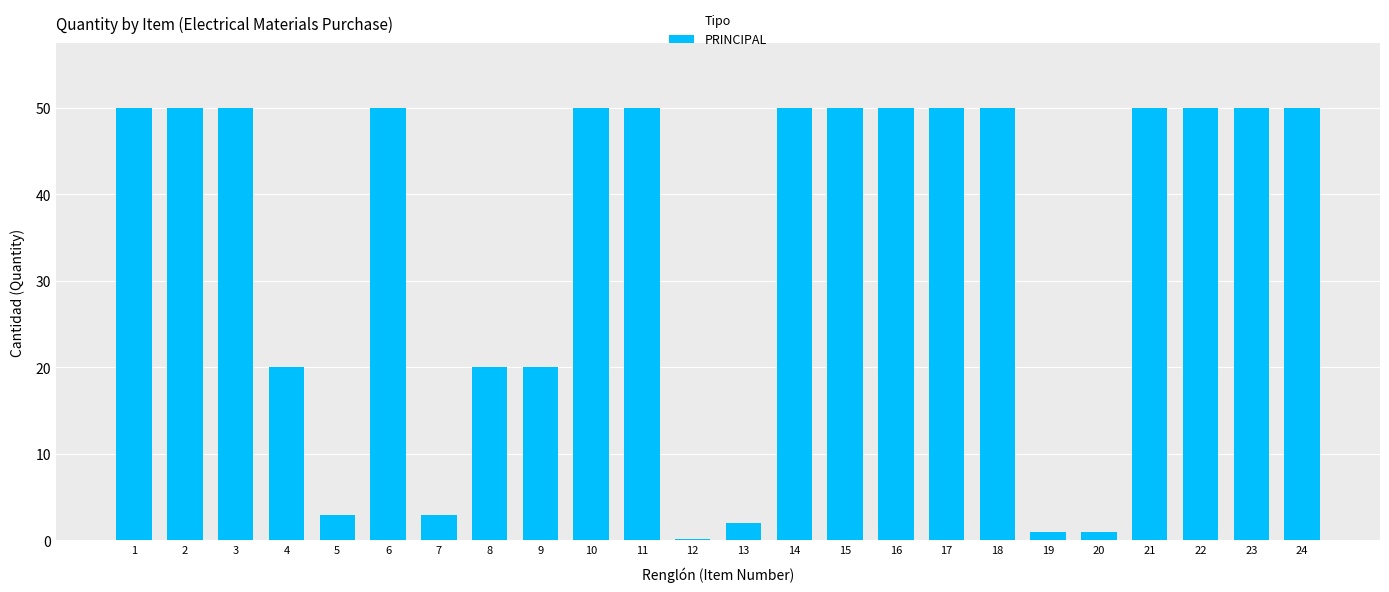

Reading left to right, what are all the values shown in this chart?

50.0	50.0	50.0	20.0	3.0	50.0	3.0	20.0	20.0	50.0	50.0	0.2	2.0	50.0	50.0	50.0	50.0	50.0	1.0	1.0	50.0	50.0	50.0	50.0